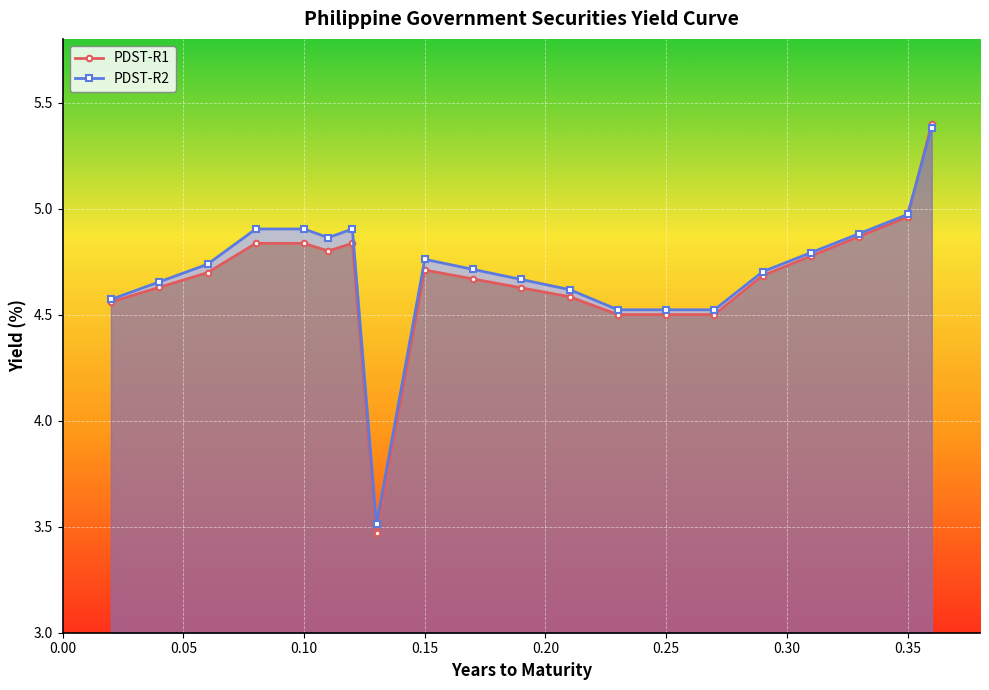

In PDST-R1, how many points are higher than both neighbors (excluding endpoints)?

2